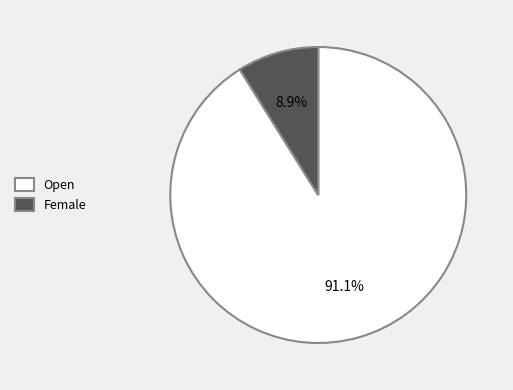

To the nearest percent, what percentage of the pie is Open?

91%